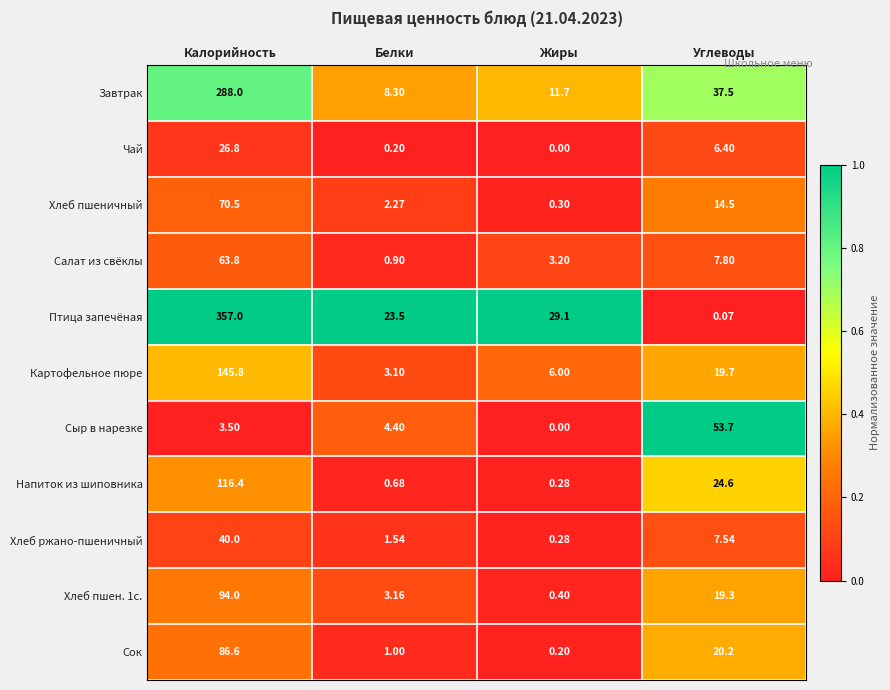

Which series has the largest range (max minus min)?

Птица запечёная